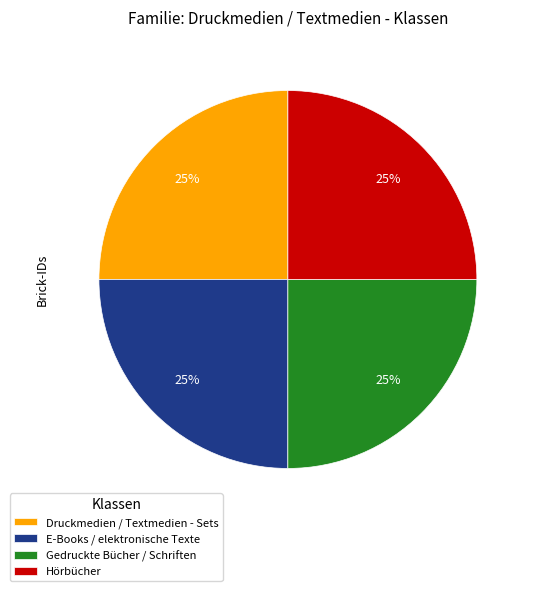

To the nearest percent, what is the average slice percentage?

25%